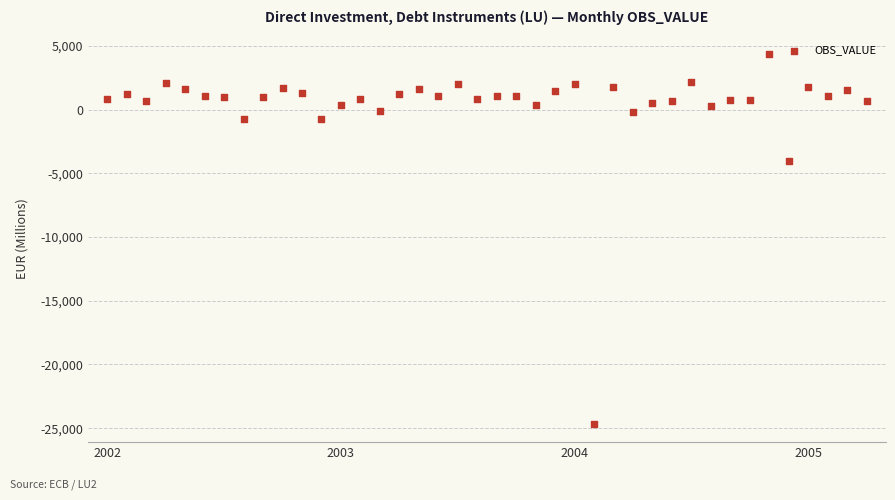

What Y value in the scatter plot is closest to -10132?

-4058.0